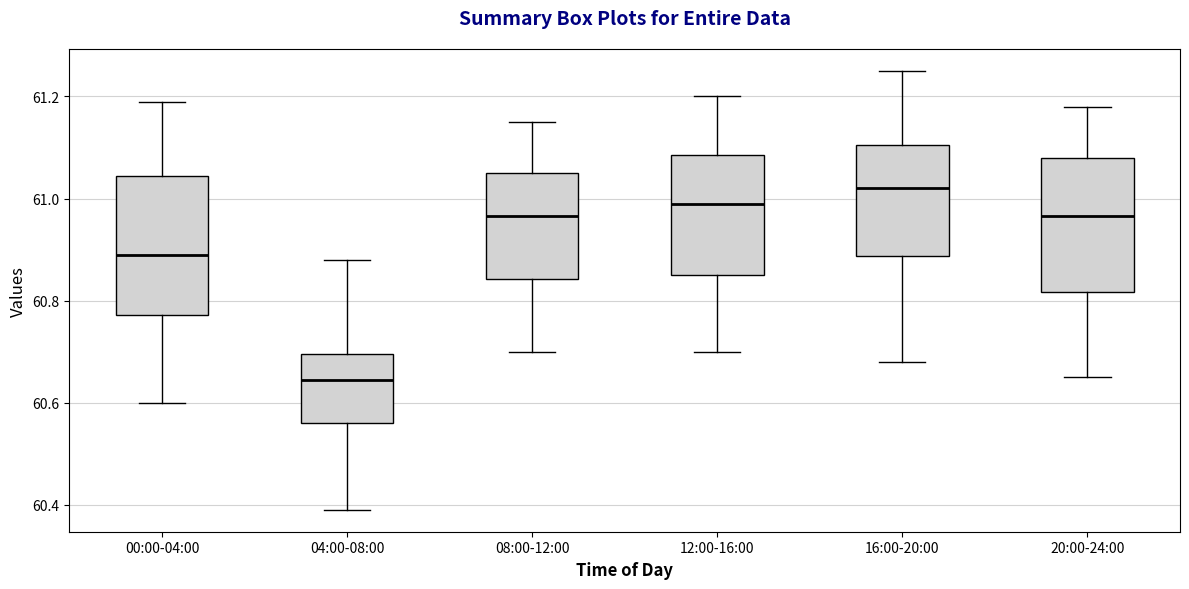

Where does the upper whisker of the box for 20:00-24:00 end on the y-axis? The values are not printed on the chart, so give them approximately, as read against the axis.

61.18